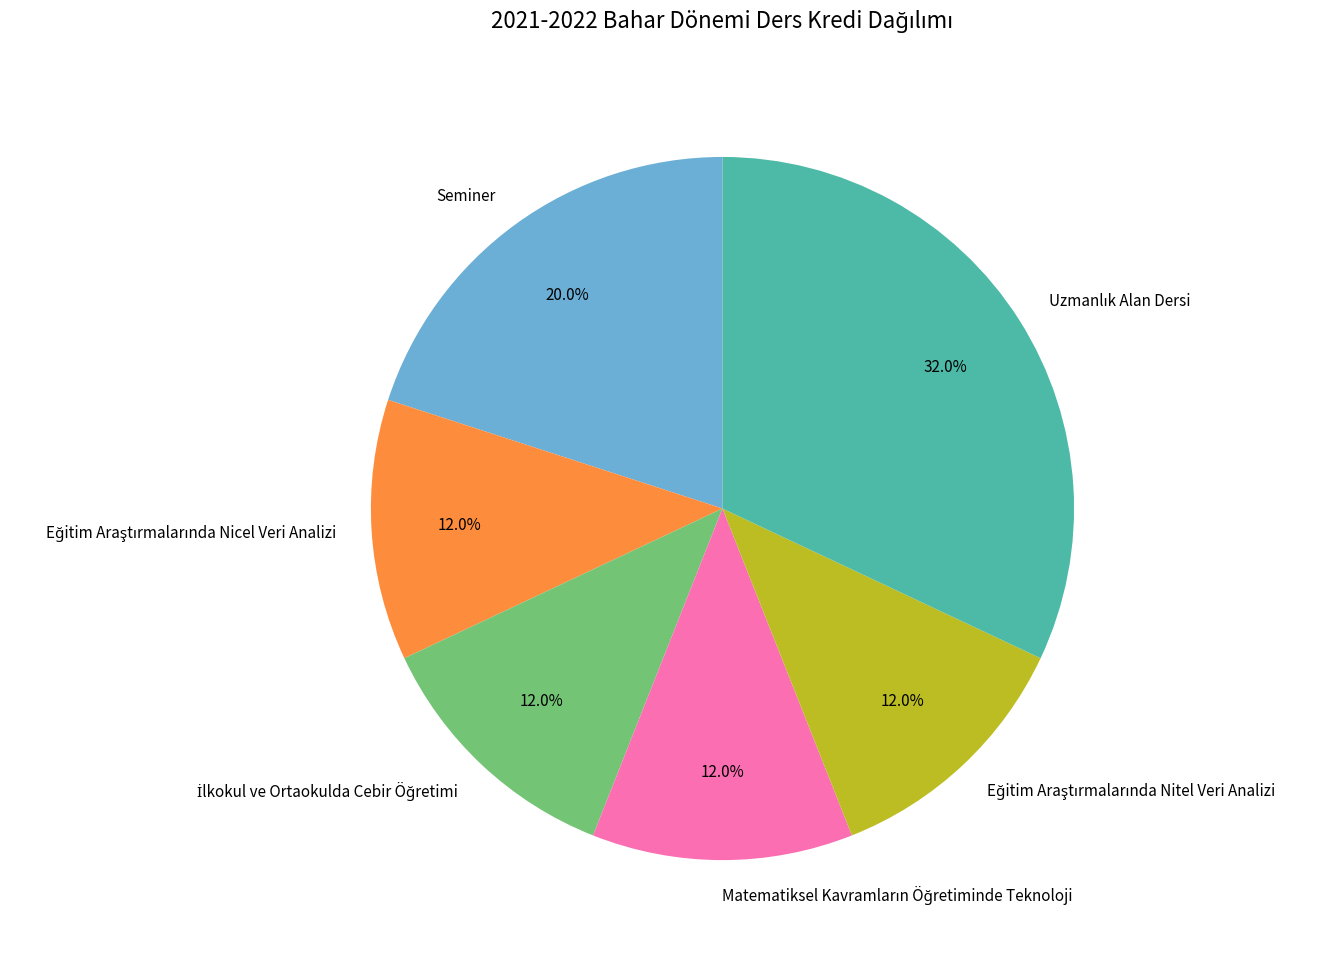

Does Seminer represent more than half of the total?

No